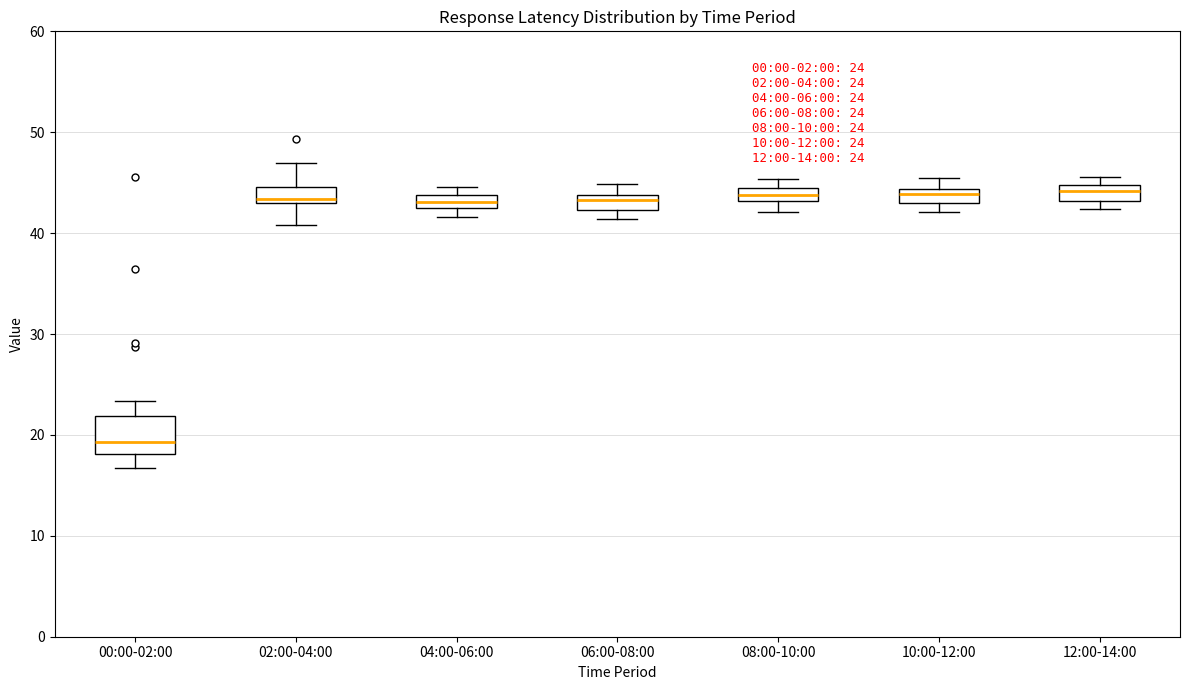

Which box is the tallest, from its lower edge to its upper edge?

00:00-02:00